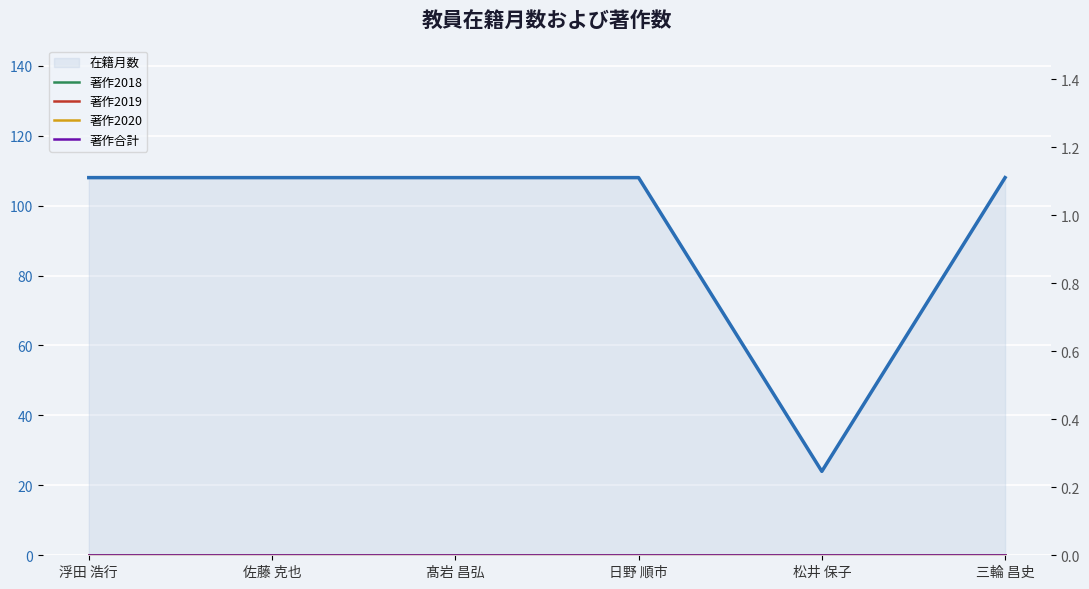

True or false: 著作2018 and 著作2019 cross at least once.

False